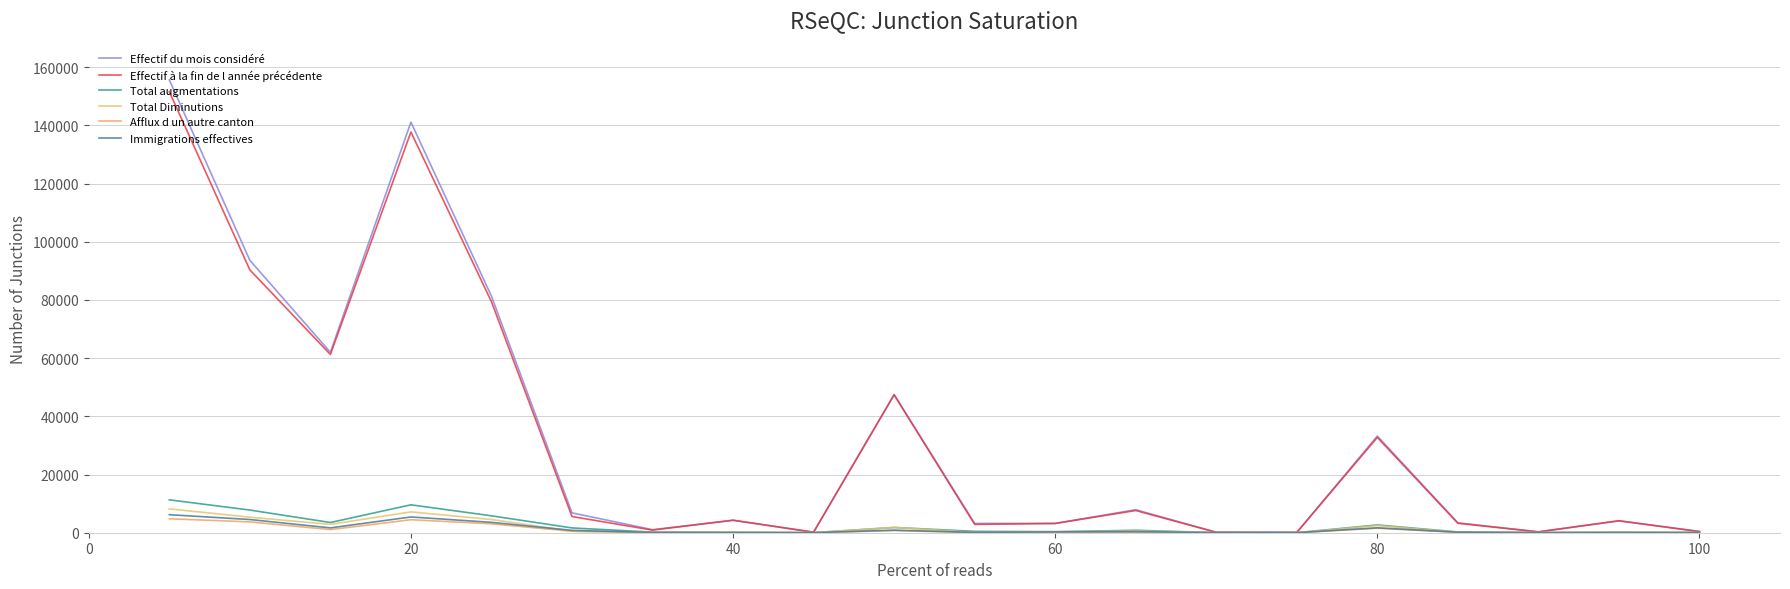

How many lines are shown in the chart?

6